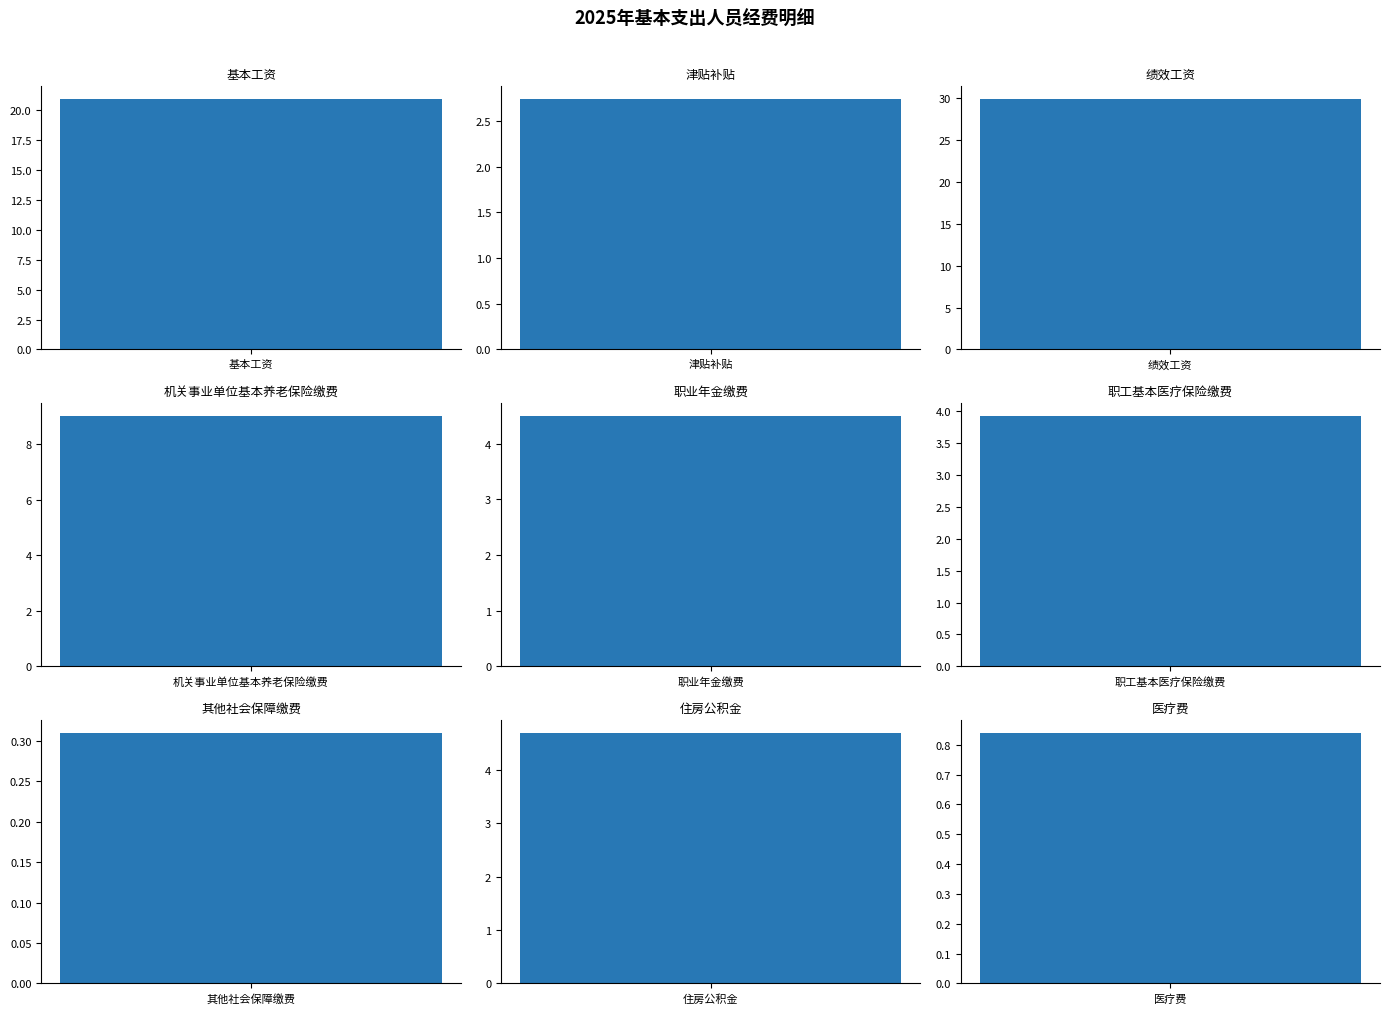

How many data points are less than 4?

4